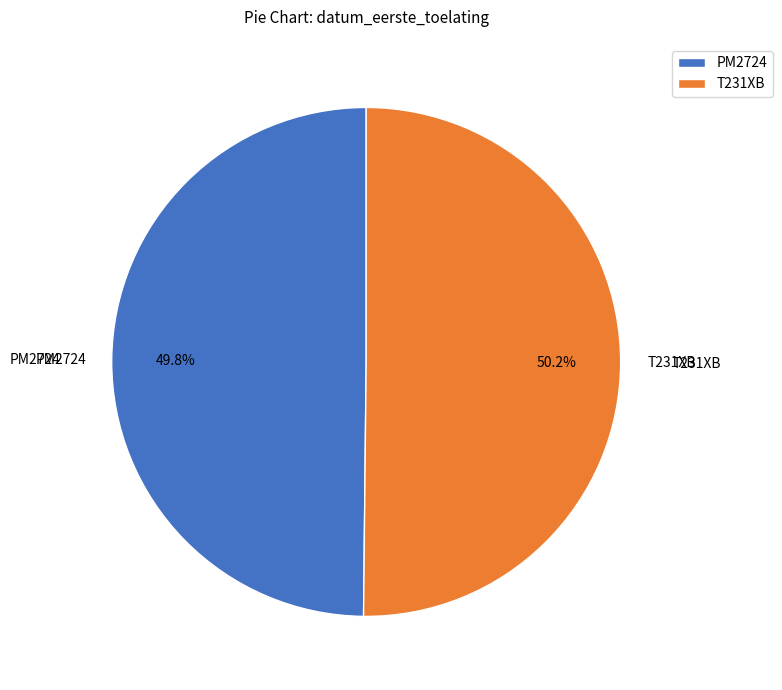

To the nearest percent, what percentage of the pie is PM2724?

50%